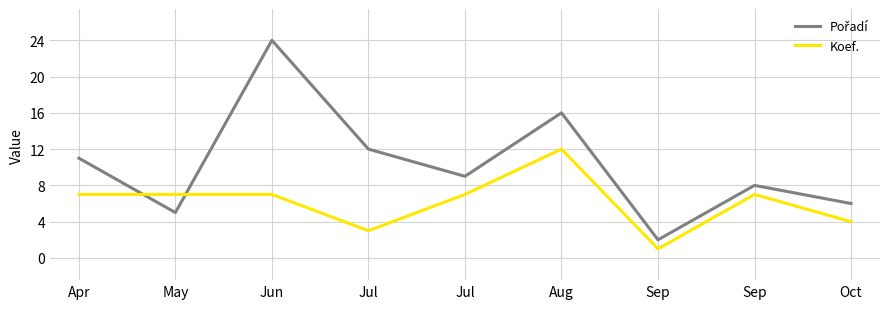

Reading right to left, what are all the values shown in this chart?

Pořadí: 6	8	2	16	9	12	24	5	11
Koef.: 4	7	1	12	7	3	7	7	7